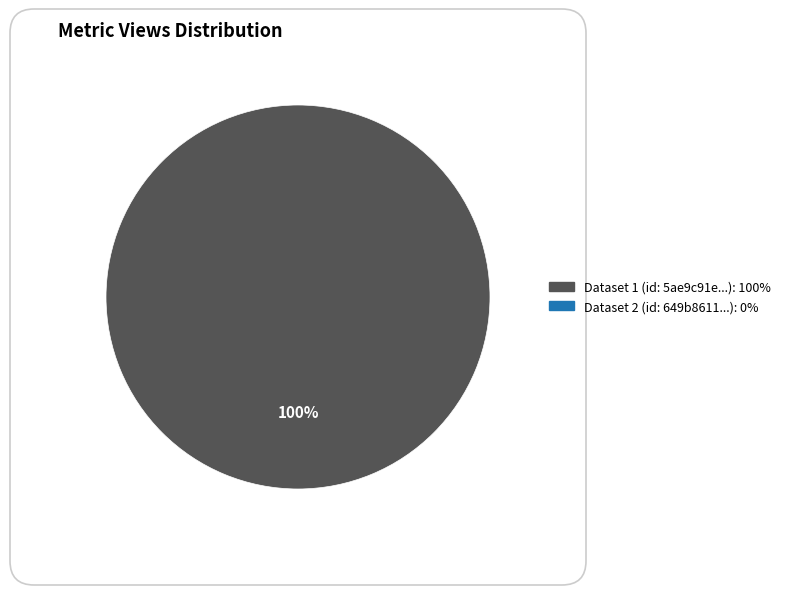

Count the number of slices in the pie.

1